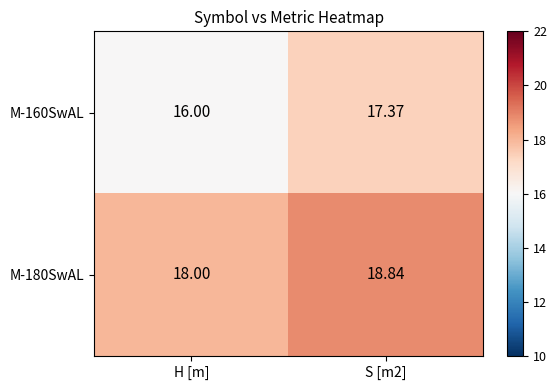

Which series has the widest spread of values?

M-160SwAL